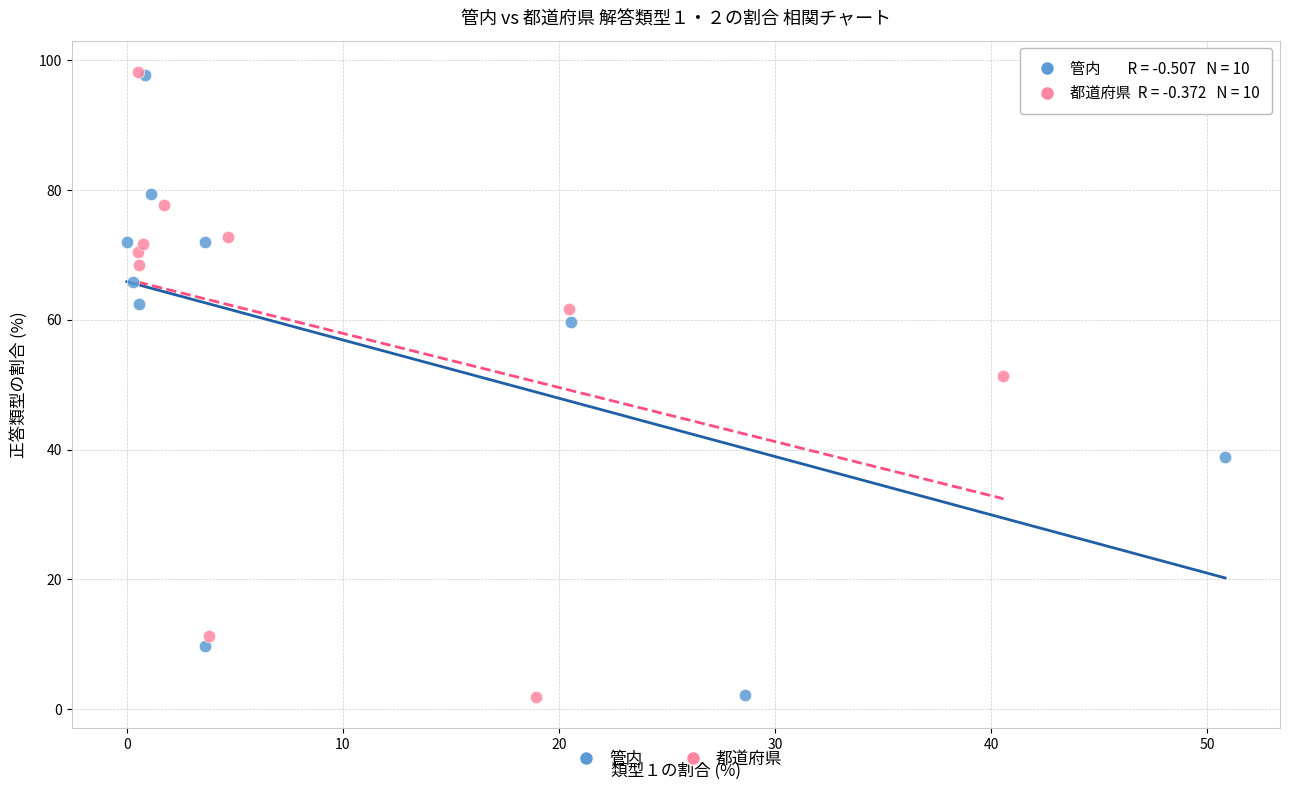

Which series has the widest spread of Y values?

都道府県